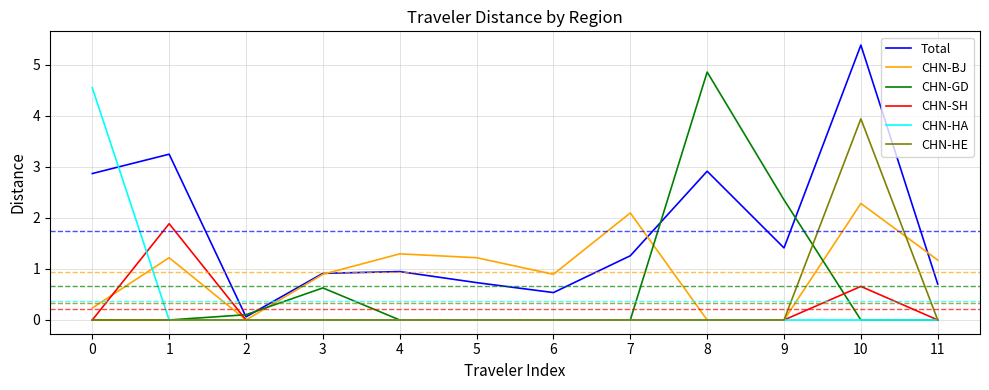

What is the maximum value shown in the chart?

5.4